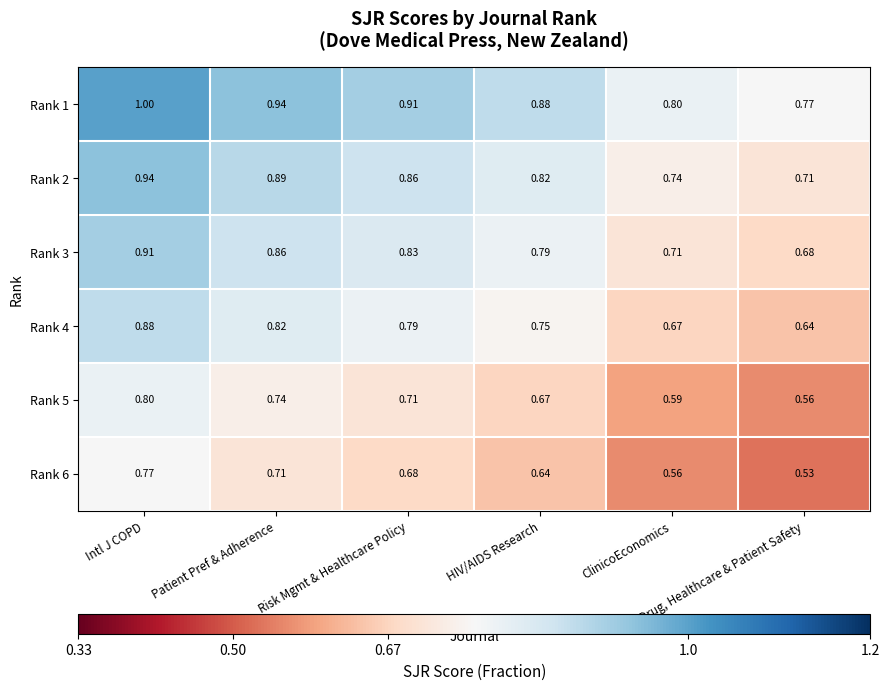

How many categories are shown in the chart?

6